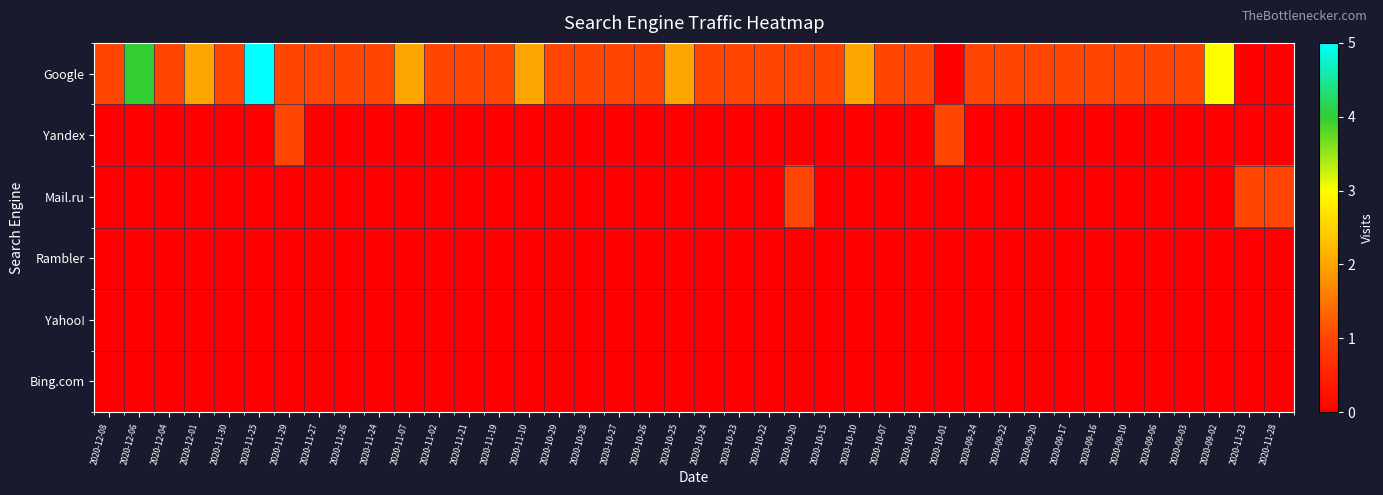

Between 2020-11-07 and 2020-10-03, which series saw the biggest shift?

Google